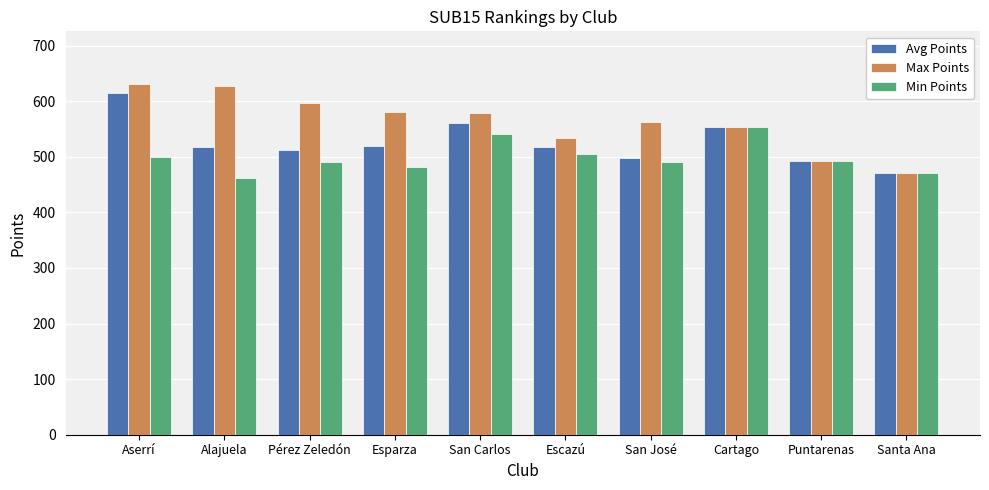

Rank the series by their average value, from lowest to highest.

Min Points, Avg Points, Max Points